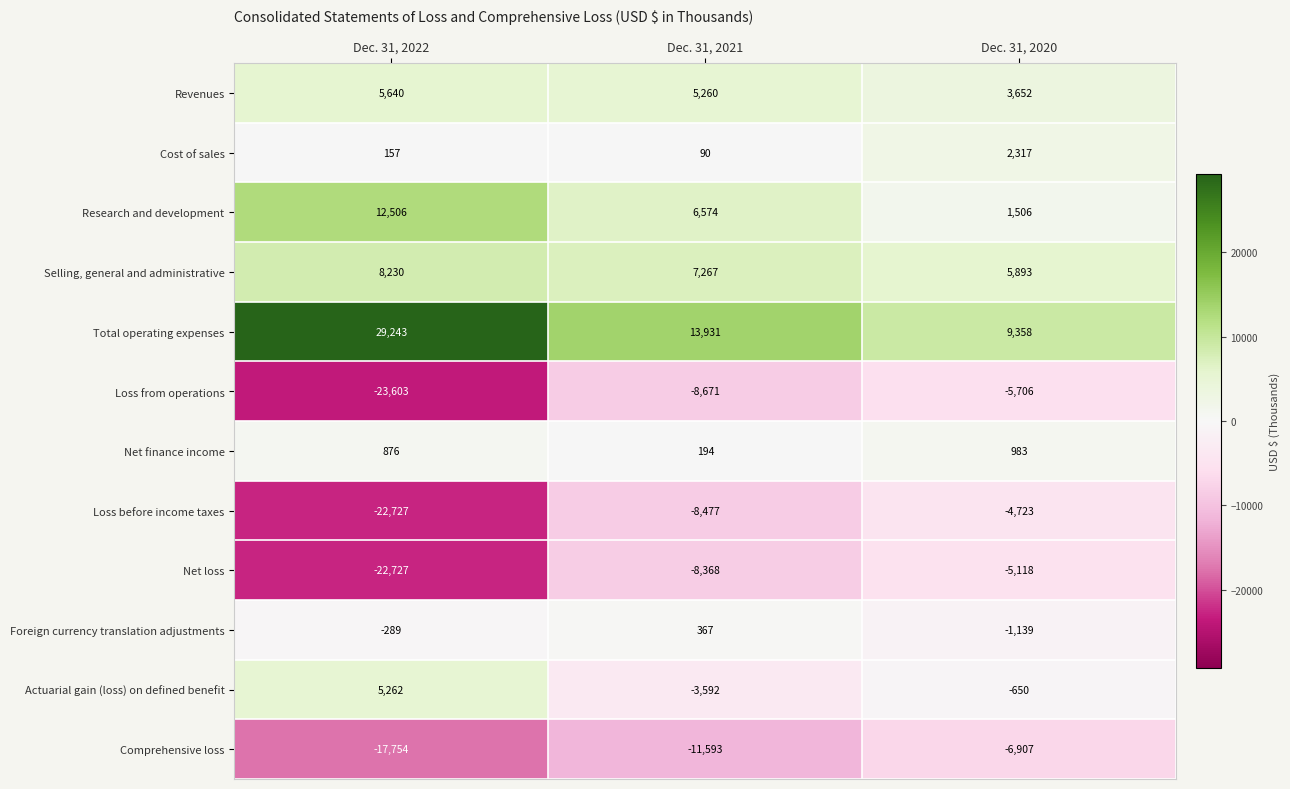

Which label corresponds to the smallest value in the chart?

Dec. 31, 2022